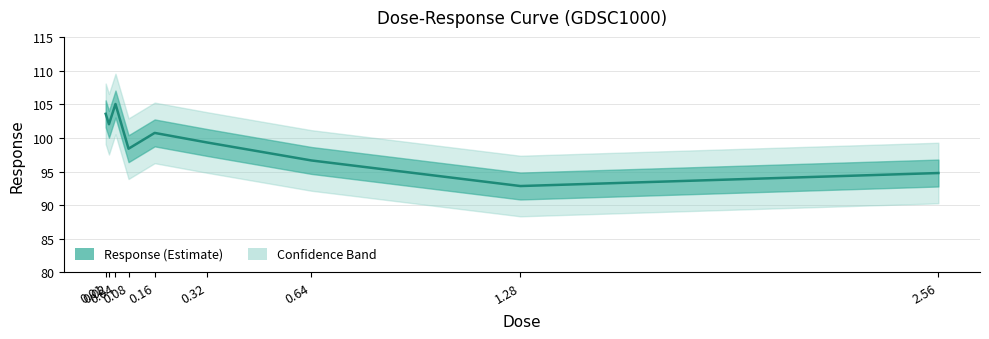

List the labels in order of value, smallest first.

1.28, 2.56, 0.64, 0.08, 0.32, 0.16, 0.02, 0.01, 0.04